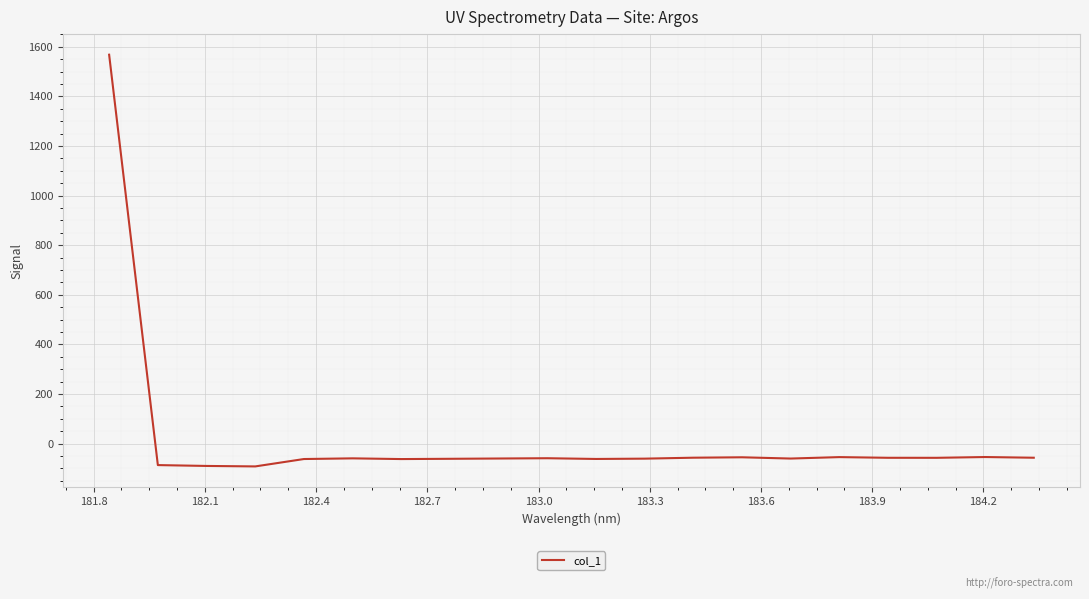

What is the smallest value displayed?

-91.8